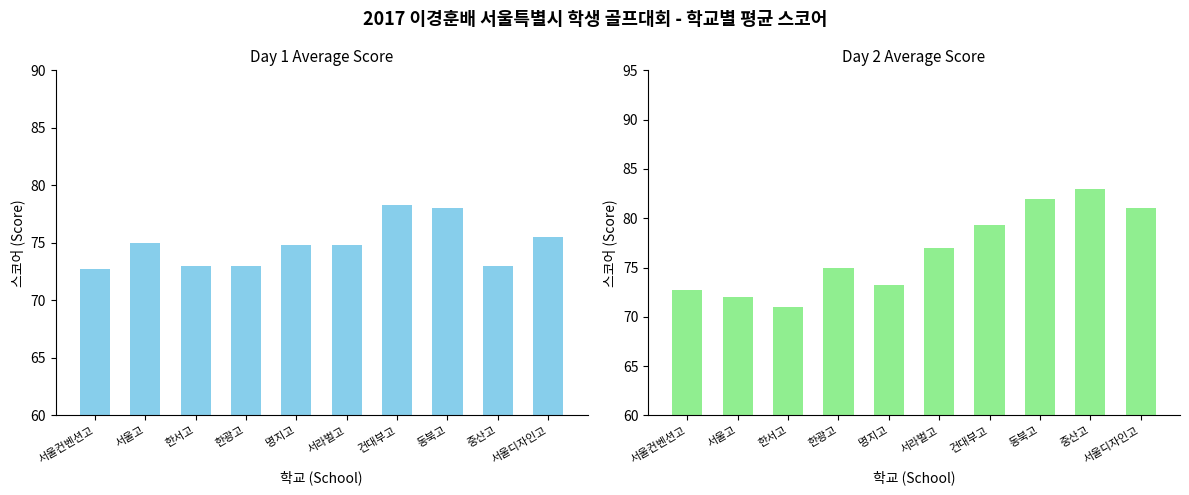

Is the value of Day1 Total at 서라벌고 greater than the value of Day2 Total at 동북고?

No